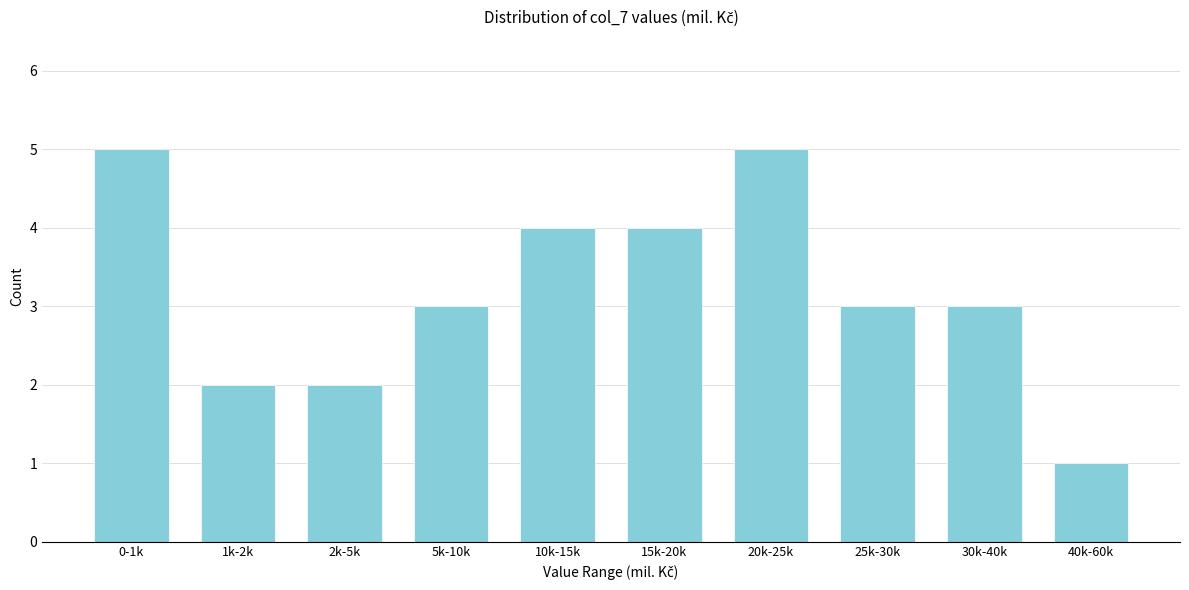

Reading right to left, extract all data points from this chart.

1	3	3	5	4	4	3	2	2	5